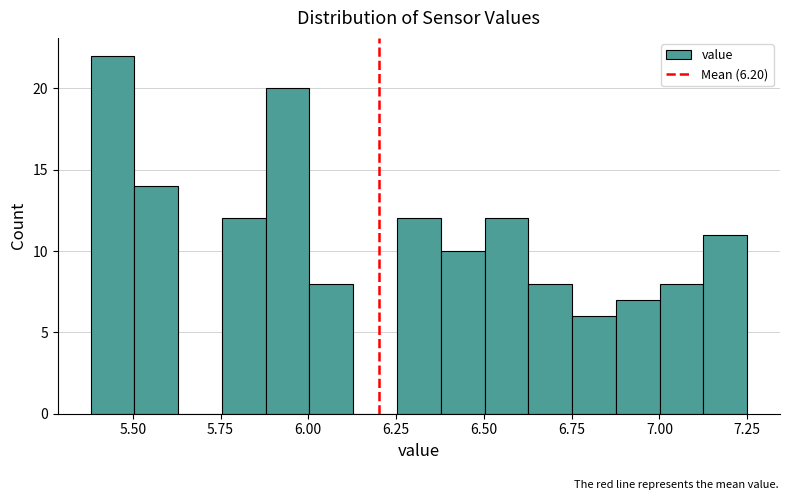

Around what value on the x-axis is the tallest bar? Give the approximate position of its centre, as read against the axis.

5.45